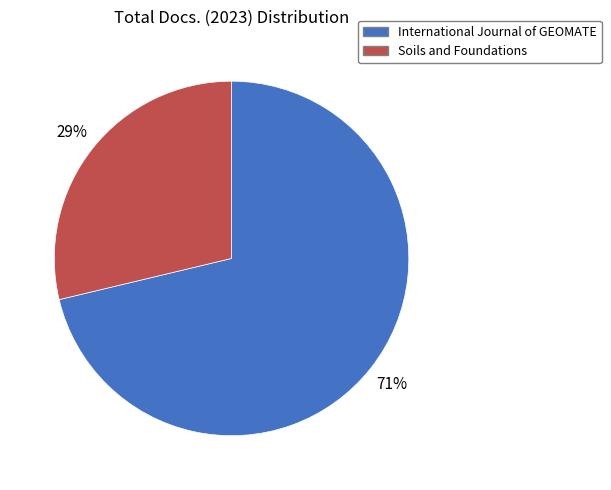

How many segments does this pie chart have?

2